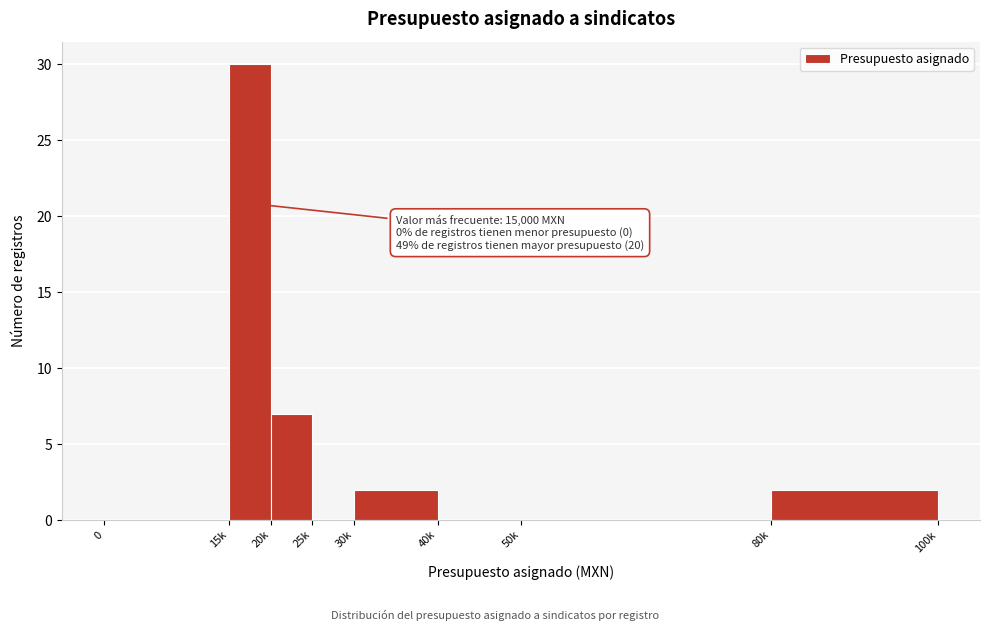

Reading left to right, transcribe all the data shown in this chart.

0=0	15k=30	20k=7	25k=0	30k=2	40k=0	50k=0	80k=2